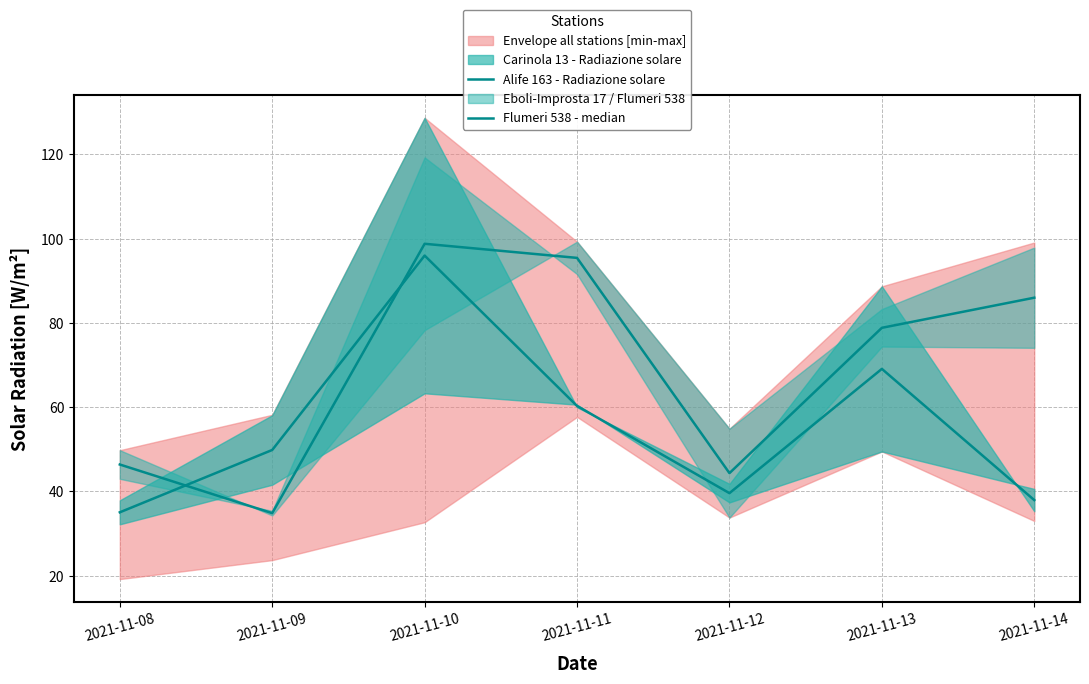

How many data points in Alife 163 - Radiazione solare are above 49?

4